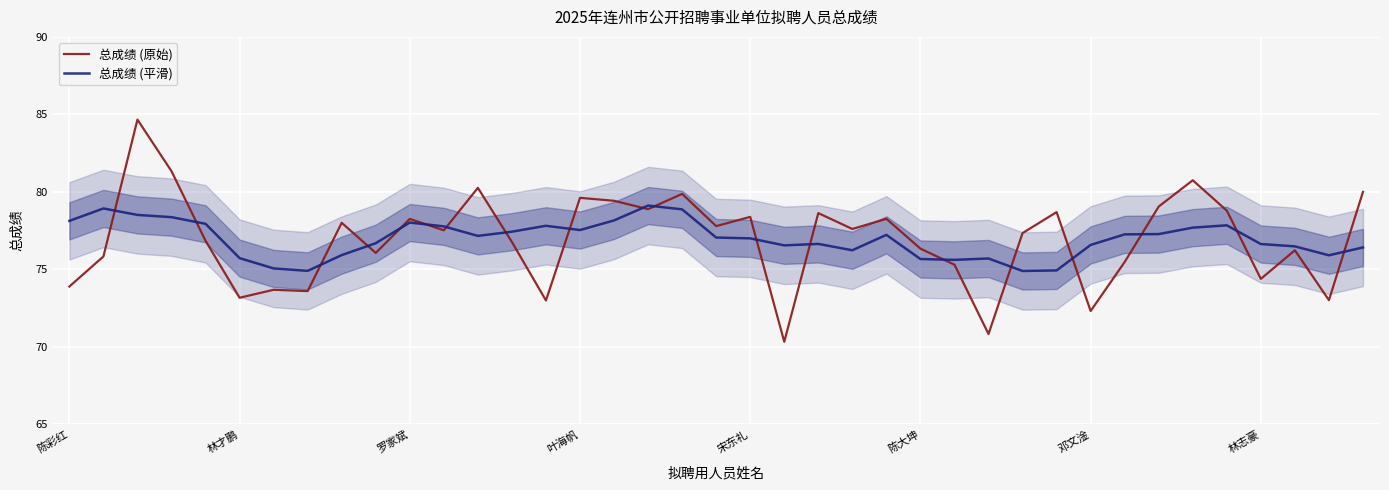

How many times do 总成绩 (原始) and 总成绩 (平滑) cross each other?

19